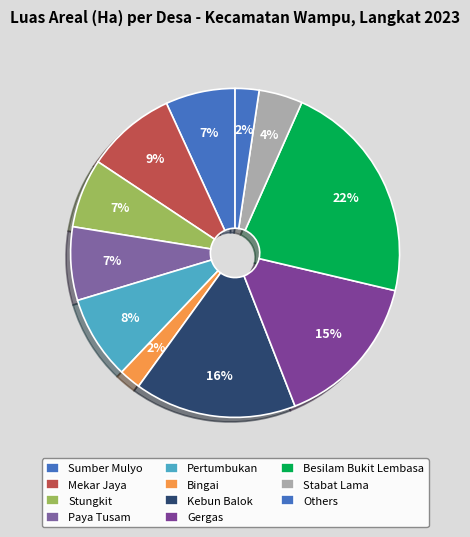

To the nearest percent, what is the average slice percentage?

8%